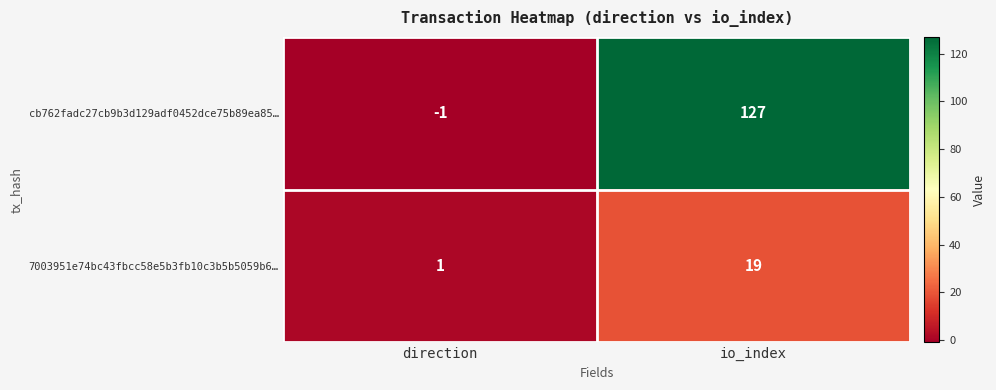

Between direction and io_index, which series saw the biggest shift?

cb762fadc27cb9b3d129adf0452dce75b89ea85…